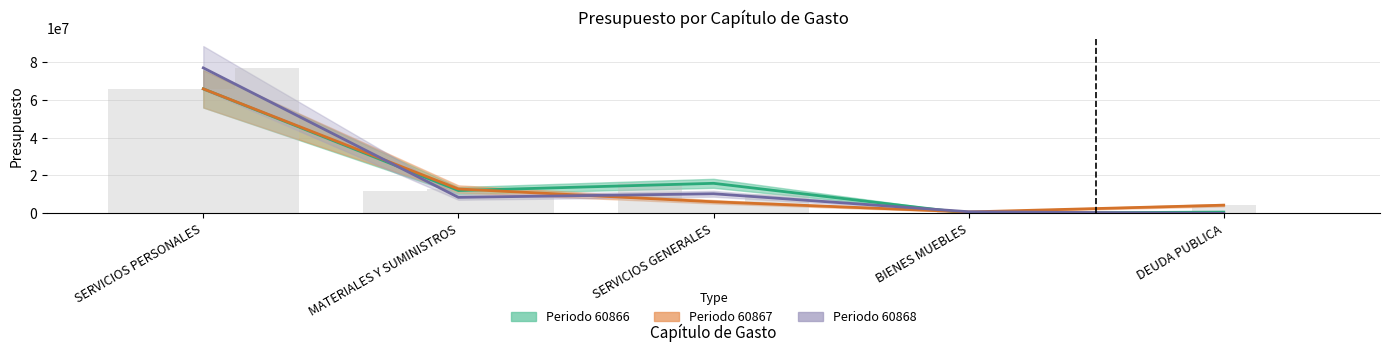

How many bars are there in each group?

3